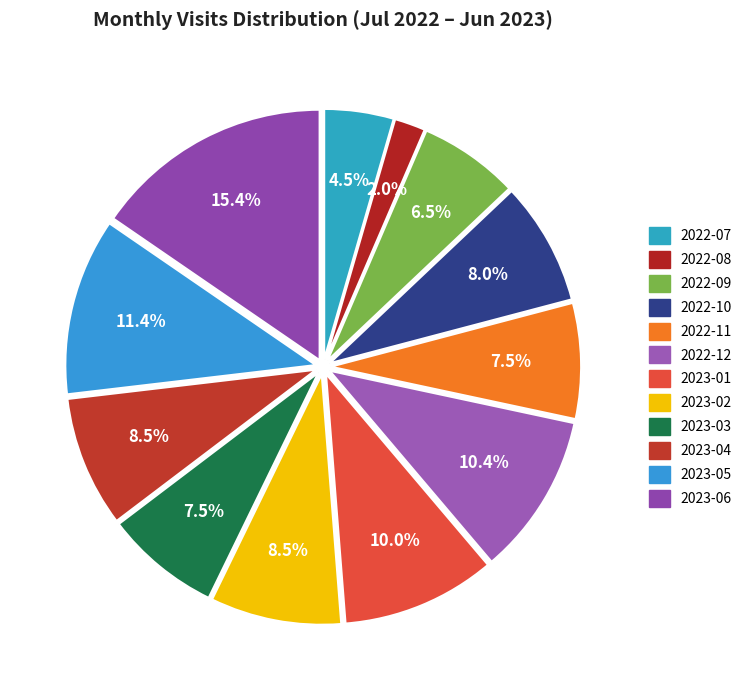

Which slice is the smallest?

2022-08